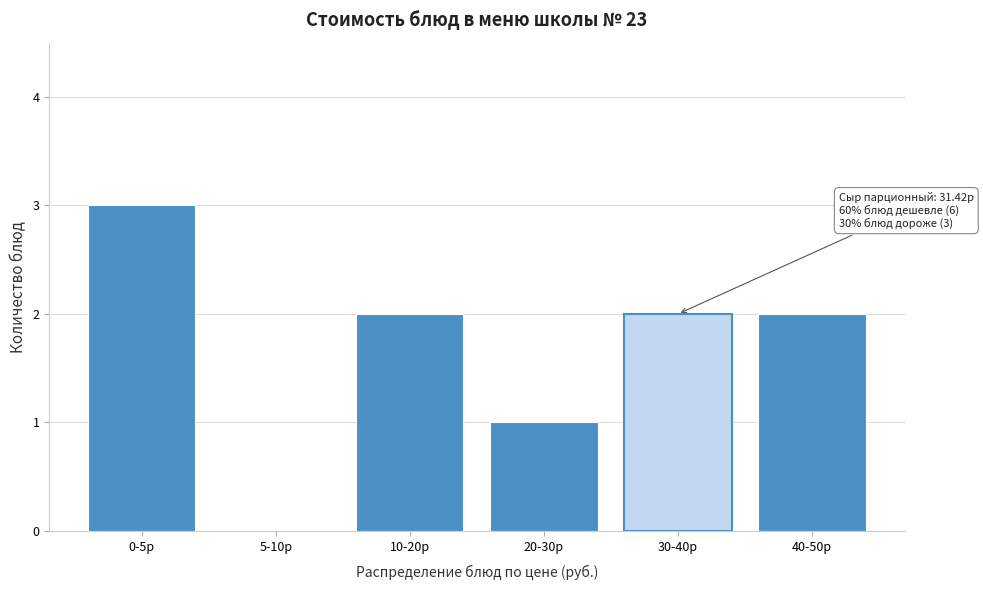

Reading left to right, extract all data points from this chart.

0-5р=3	5-10р=0	10-20р=2	20-30р=1	30-40р=2	40-50р=2